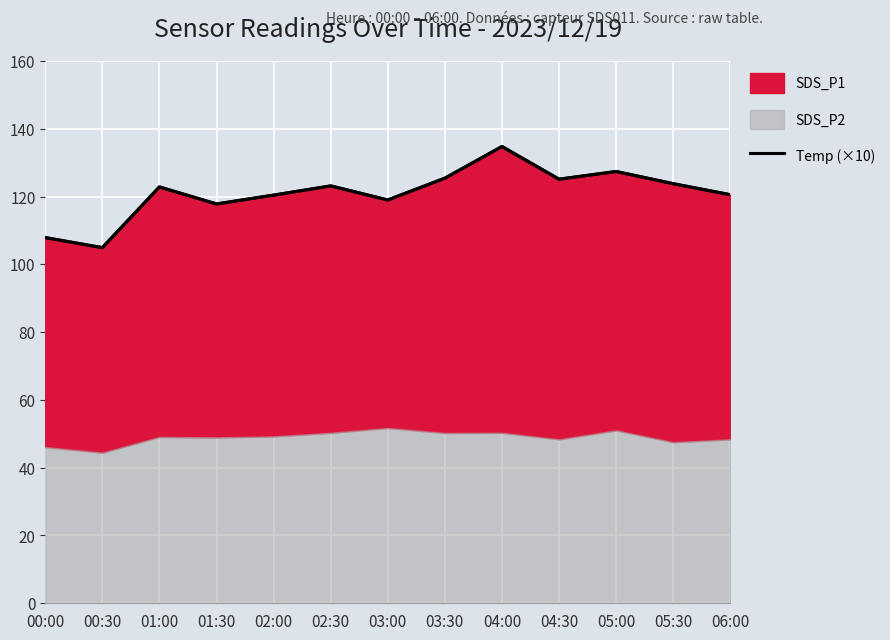

At which category does the data reach its first local valley?

00:30